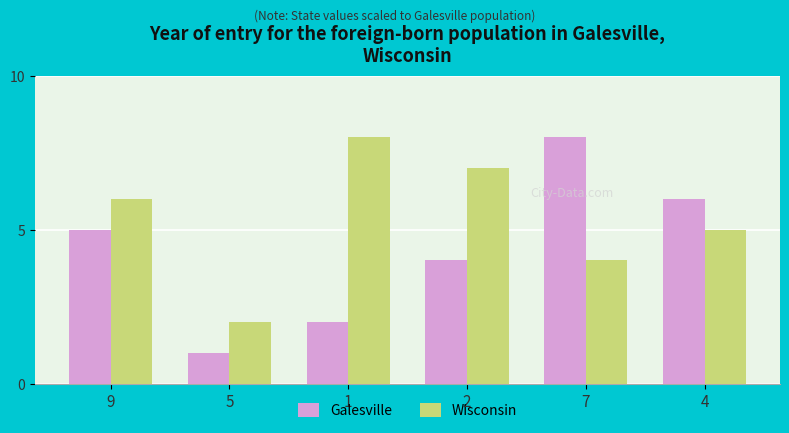

The Galesville series shows 8 at 7. True or false?

True